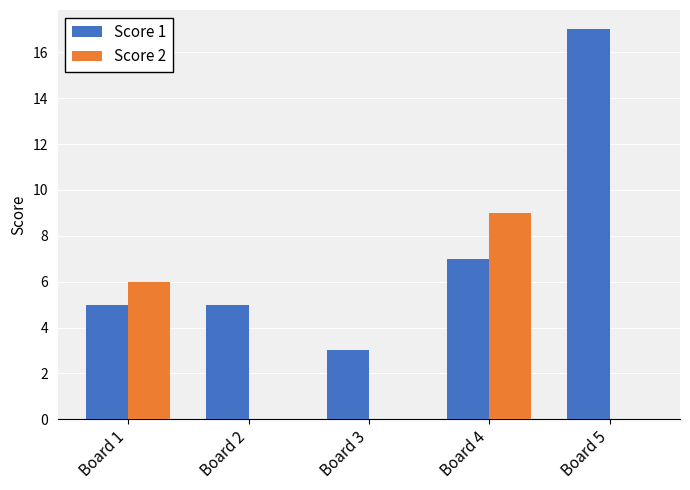

What is the sum of the Score 1 values at Board 2 and Board 1?

10